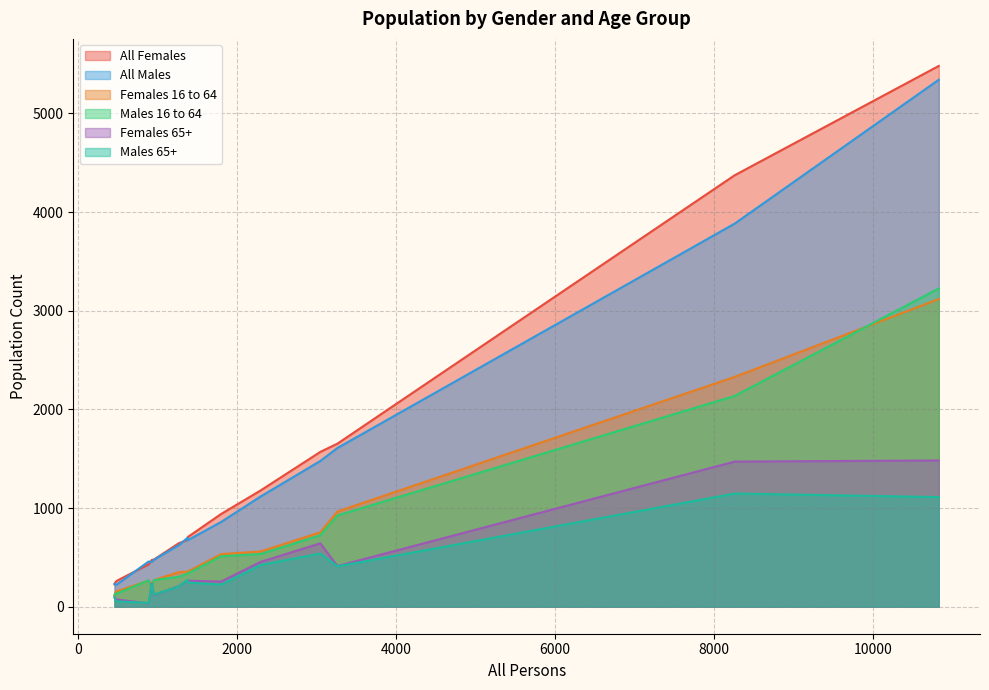

List the series in order of their peak value, lowest first.

Males 65+, Females 65+, Females 16 to 64, Males 16 to 64, All Males, All Females